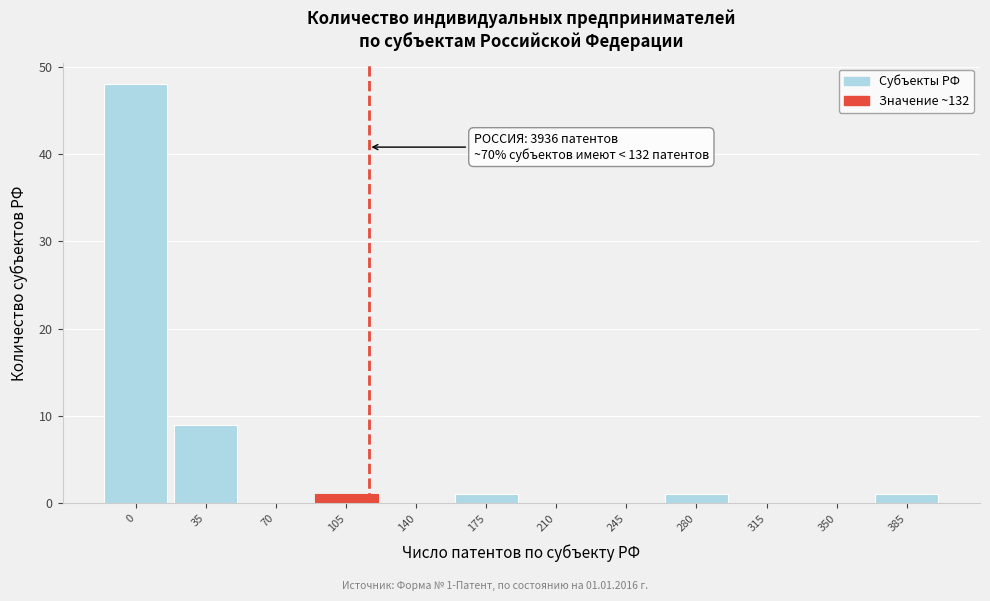

Reading right to left, extract all data points from this chart.

385=1	350=0	315=0	280=1	245=0	210=0	175=1	140=0	105=1	70=0	35=9	0=48